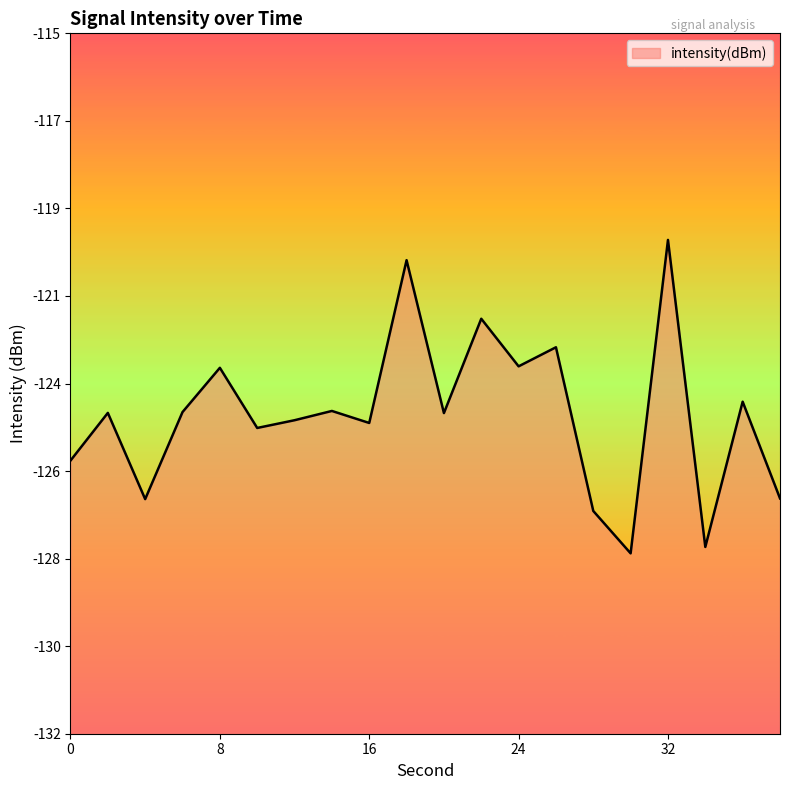

What is the change in value from 0 to 10?

+0.8